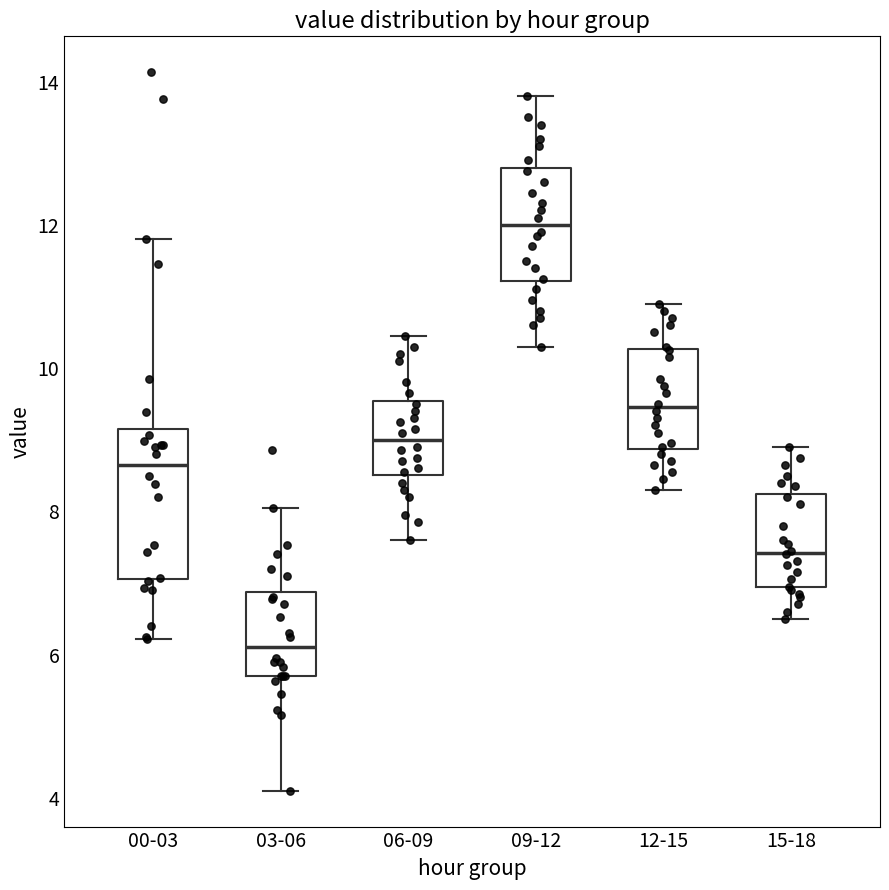

Reading left to right, transcribe this box plot: for each box, give where its median line is, the range the box spans, and where its two whiskers end, as read against the y-axis. The values are not printed on the chart, so give them approximately, as read against the axis.

00-03: median 8.6, box 7.0 to 9.2, whiskers 6.2 to 11.8
03-06: median 6.2, box 5.8 to 6.8, whiskers 4.2 to 8.0
06-09: median 9.0, box 8.6 to 9.6, whiskers 7.6 to 10.4
09-12: median 12.0, box 11.2 to 12.8, whiskers 10.4 to 13.8
12-15: median 9.4, box 8.8 to 10.2, whiskers 8.4 to 11.0
15-18: median 7.4, box 7.0 to 8.2, whiskers 6.6 to 9.0